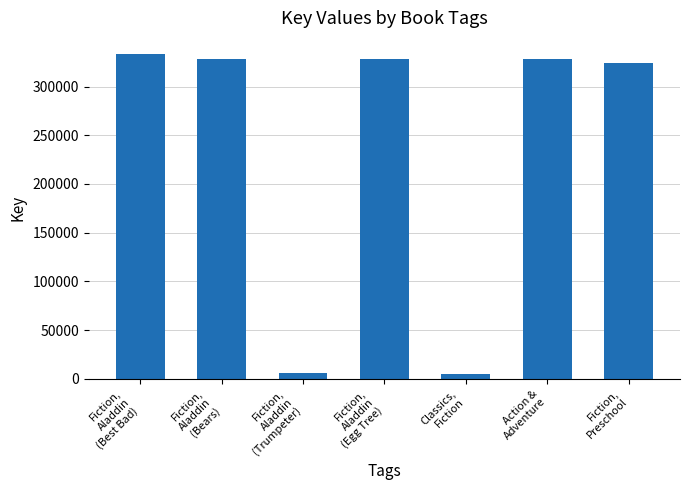

What is the greatest value displayed?

333232